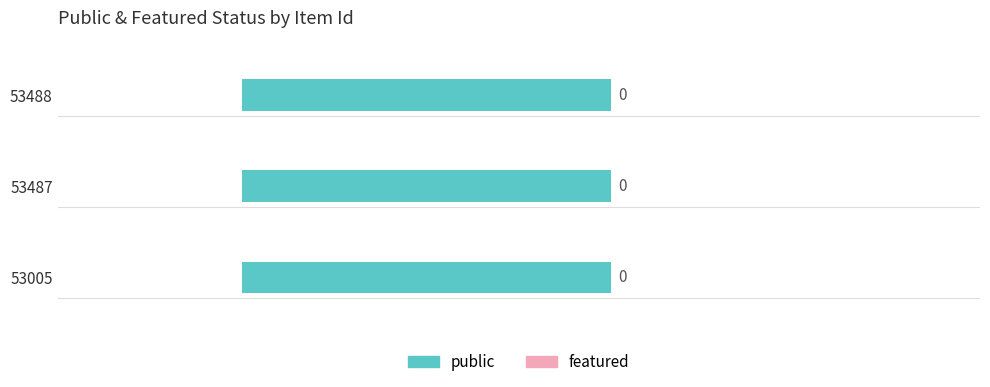

Reading left to right, list all the values displayed in this chart.

public: 53005=1	53487=1	53488=1
featured: 53005=0	53487=0	53488=0